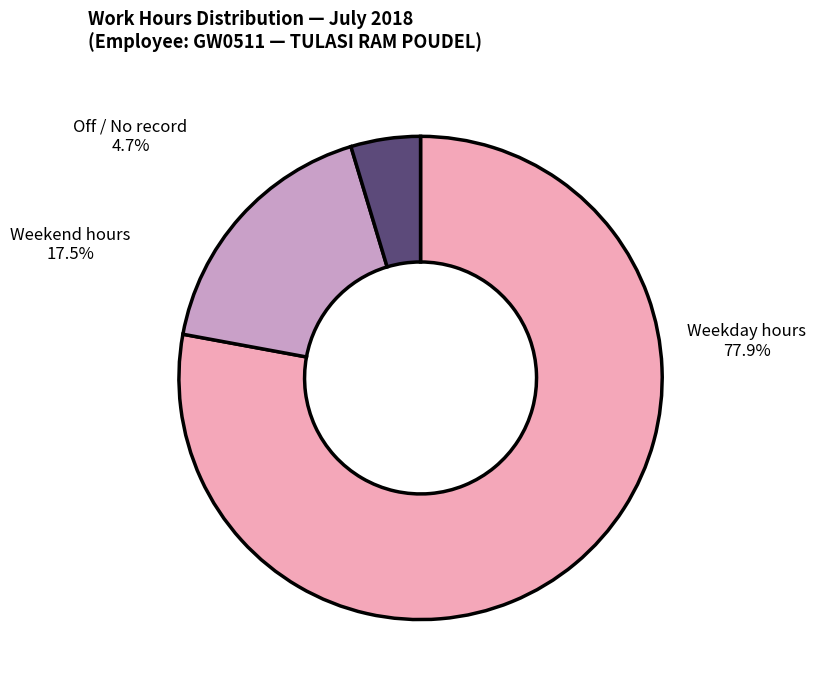

What is the majority slice?

Weekday hours